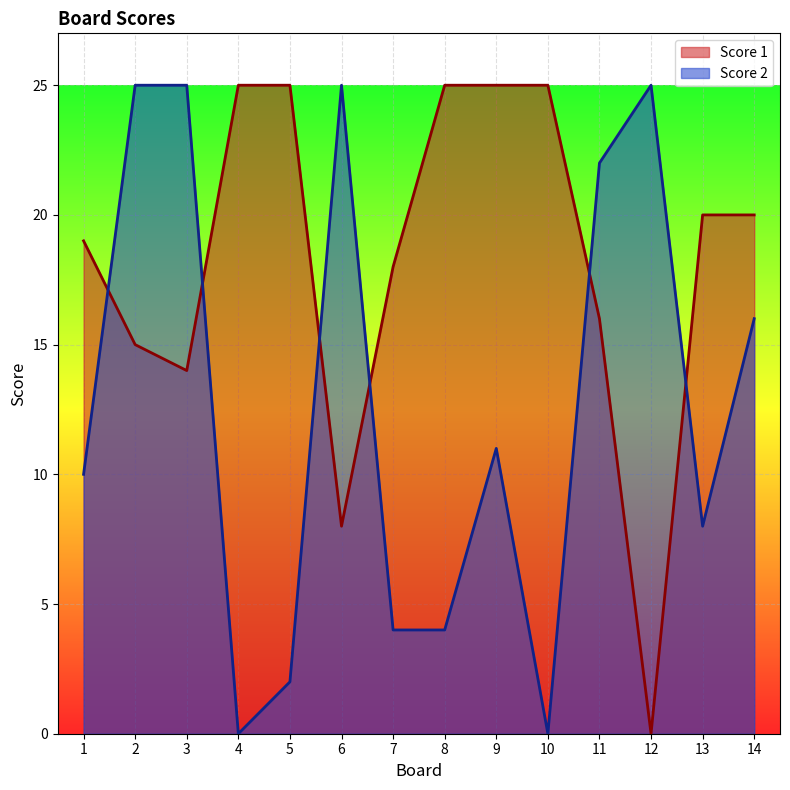

What is the highest value of the Score 2 series?

25